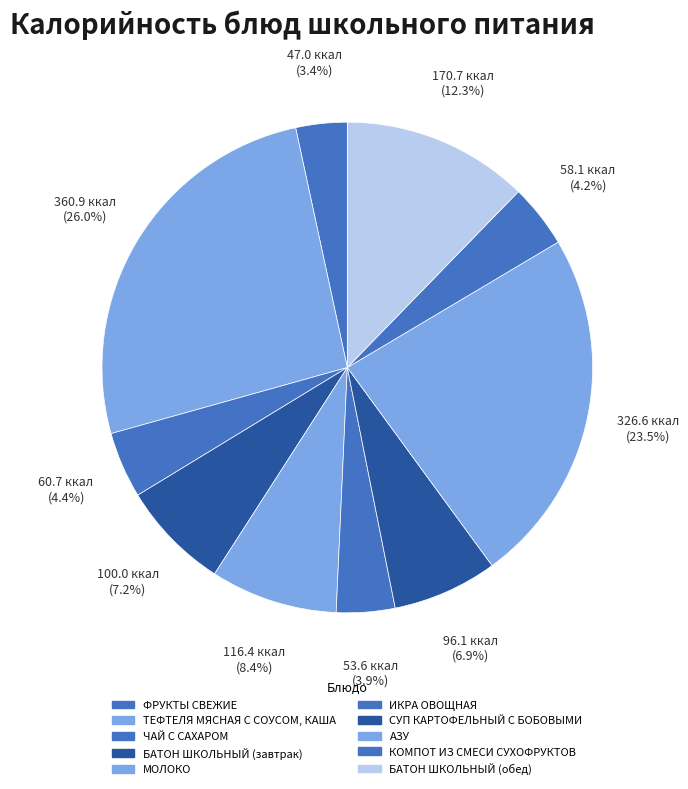

How many segments does this pie chart have?

10